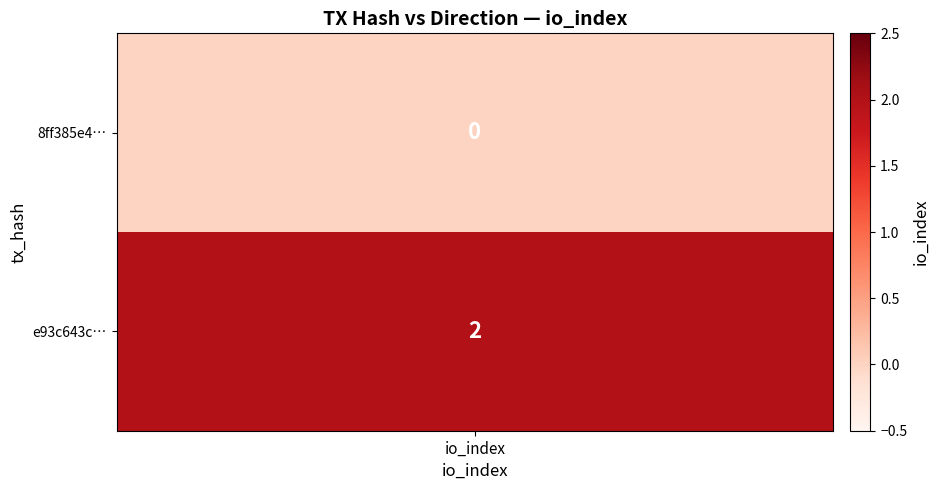

Is it true that 8ff385e425809d31019463f23576a45fc781461 equals -1 at io_index?

False